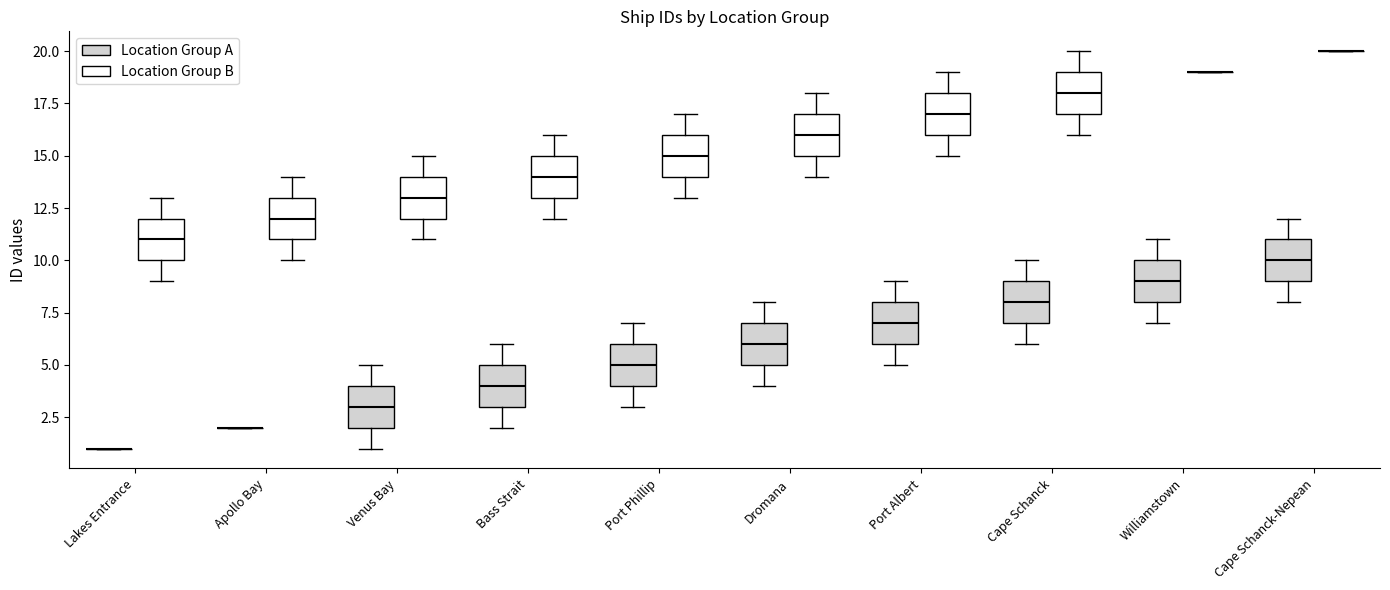

Reading left to right, transcribe this box plot: for each box, give where its median line is, the range the box spans, and where its two whiskers end, as read against the y-axis. The values are not printed on the chart, so give them approximately, as read against the axis.

Lakes Entrance (Location Group A): box collapsed to a line at 1, whiskers 1 to 1
Lakes Entrance (Location Group B): median 11, box 10 to 12, whiskers 9 to 13
Apollo Bay (Location Group A): box collapsed to a line at 2, whiskers 2 to 2
Apollo Bay (Location Group B): median 12, box 11 to 13, whiskers 10 to 14
Venus Bay (Location Group A): median 3, box 2 to 4, whiskers 1 to 5
Venus Bay (Location Group B): median 13, box 12 to 14, whiskers 11 to 15
Bass Strait (Location Group A): median 4, box 3 to 5, whiskers 2 to 6
Bass Strait (Location Group B): median 14, box 13 to 15, whiskers 12 to 16
Port Phillip (Location Group A): median 5, box 4 to 6, whiskers 3 to 7
Port Phillip (Location Group B): median 15, box 14 to 16, whiskers 13 to 17
Dromana (Location Group A): median 6, box 5 to 7, whiskers 4 to 8
Dromana (Location Group B): median 16, box 15 to 17, whiskers 14 to 18
Port Albert (Location Group A): median 7, box 6 to 8, whiskers 5 to 9
Port Albert (Location Group B): median 17, box 16 to 18, whiskers 15 to 19
Cape Schanck (Location Group A): median 8, box 7 to 9, whiskers 6 to 10
Cape Schanck (Location Group B): median 18, box 17 to 19, whiskers 16 to 20
Williamstown (Location Group A): median 9, box 8 to 10, whiskers 7 to 11
Williamstown (Location Group B): box collapsed to a line at 19, whiskers 19 to 19
Cape Schanck-Nepean (Location Group A): median 10, box 9 to 11, whiskers 8 to 12
Cape Schanck-Nepean (Location Group B): box collapsed to a line at 20, whiskers 20 to 20